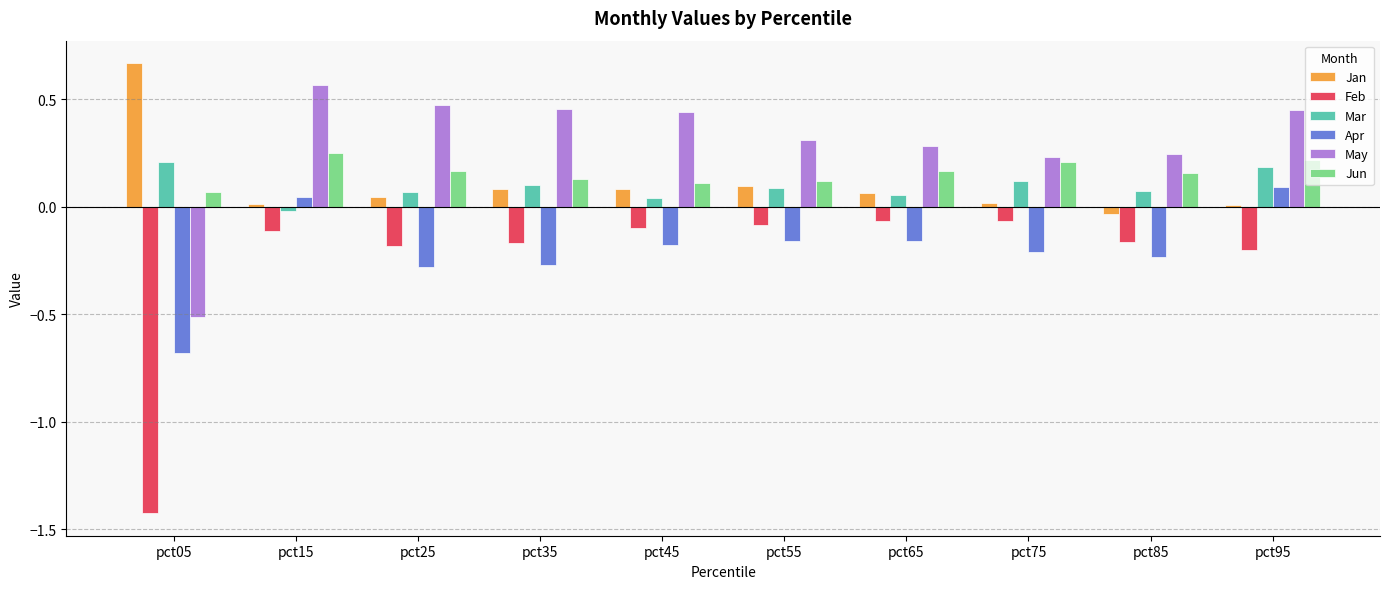

Is the value of Feb at pct45 greater than the value of Apr at pct95?

No